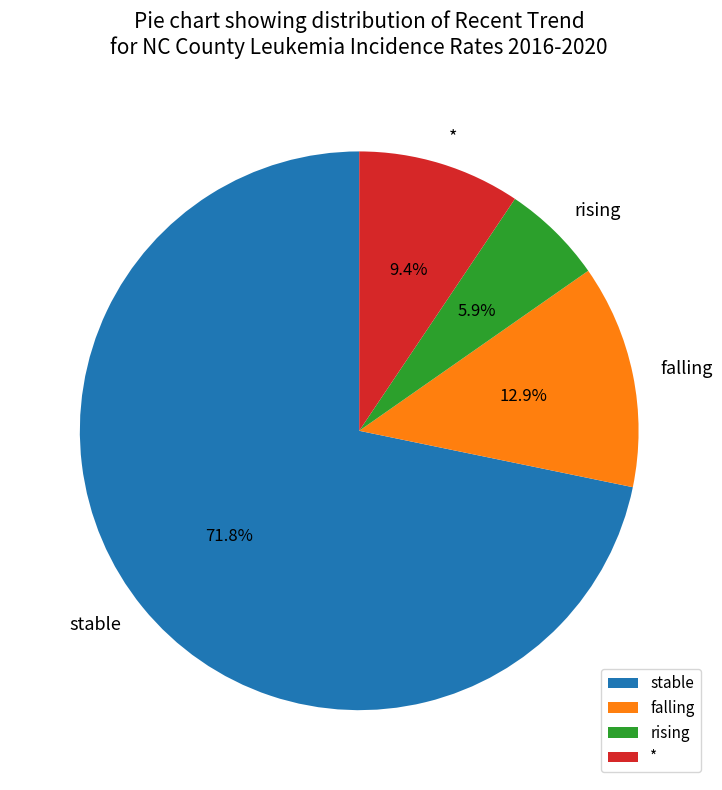

How many segments does this pie chart have?

4